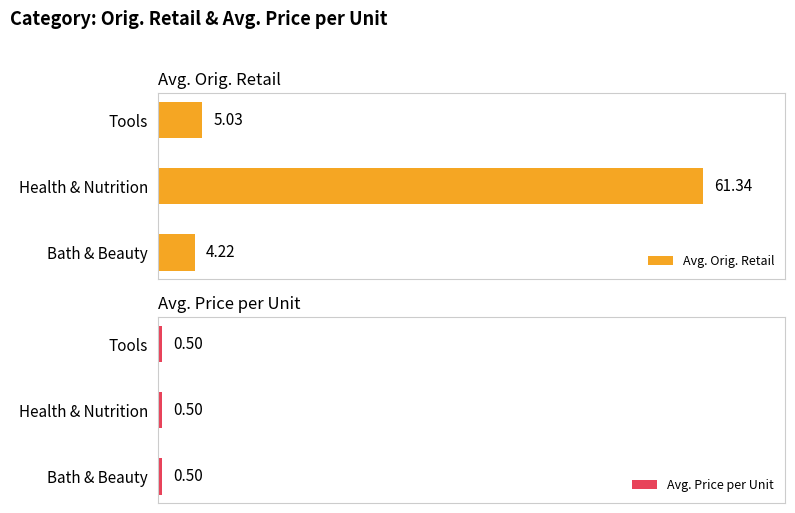

What is the difference between the maximum and minimum values in the Avg. Orig. Retail series?

57.1